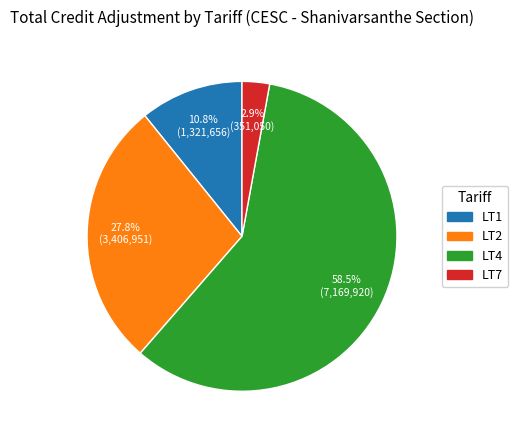

Is there a majority slice in this chart?

Yes